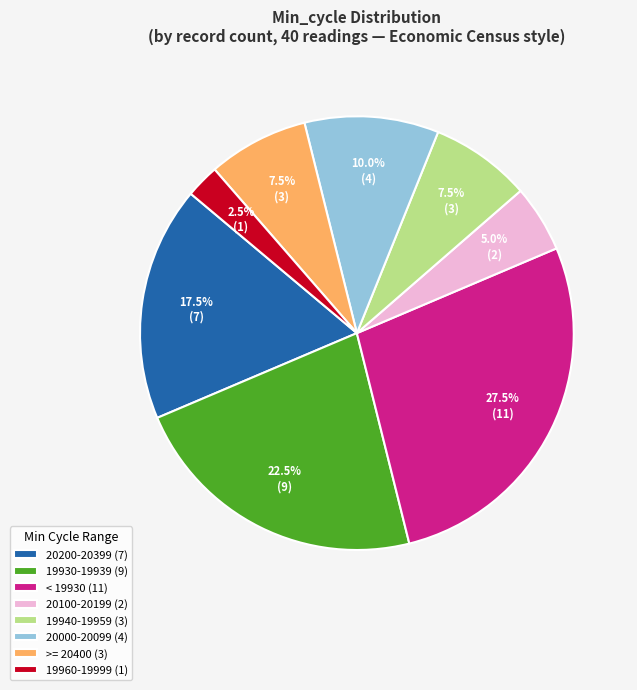

What is the ratio of the value at 19940-19959 (3) to the value at >= 20400 (3)?

1.0